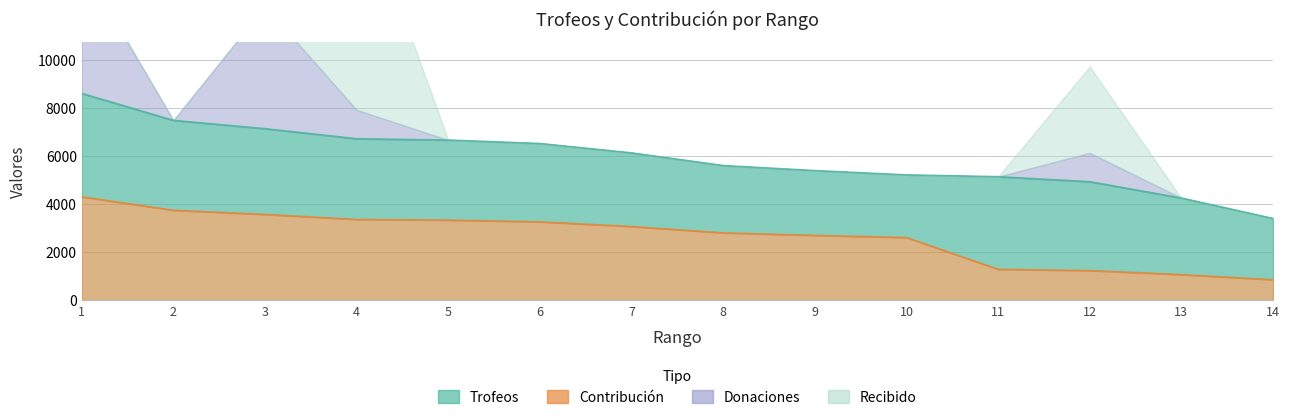

Which series has the largest total across all categories?

Trofeos